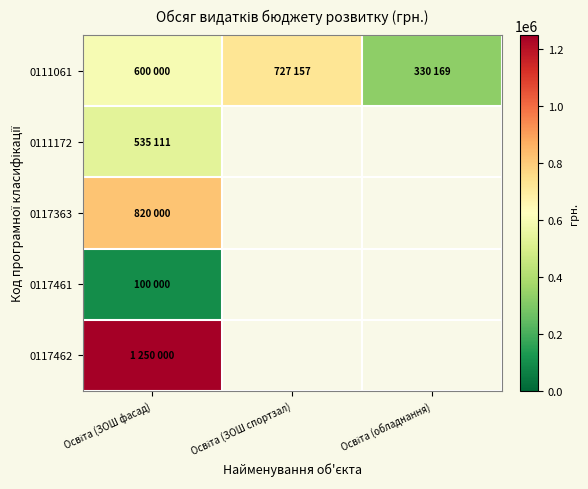

True or false: 0111061 has a value of 985962.3 at Освіта (ЗОШ фасад).

False